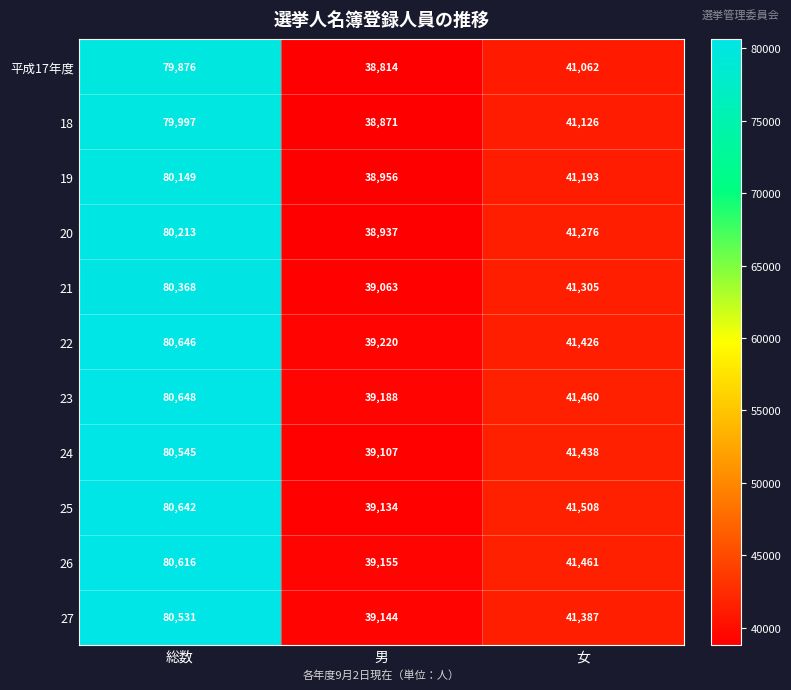

Rank the series at 女 from highest to lowest value.

25, 26, 23, 24, 22, 27, 21, 20, 19, 18, 平成17年度